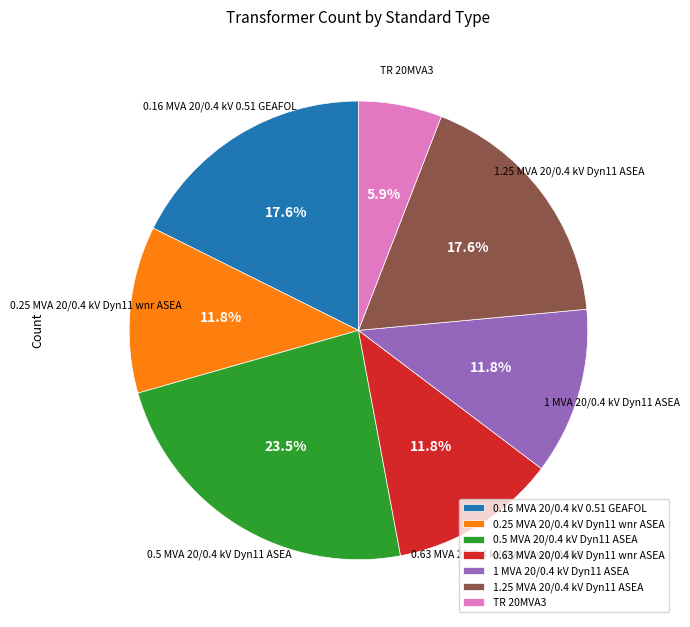

What is the smallest slice in the pie chart?

TR 20MVA3